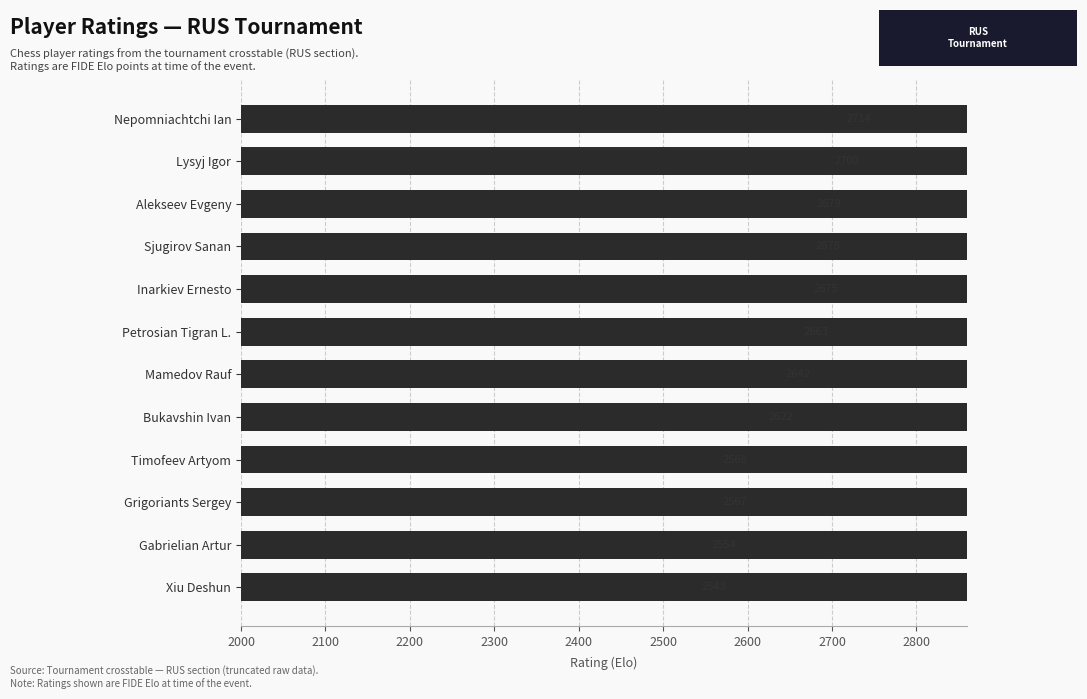

What is the value of the 2nd bar from the left?

2554